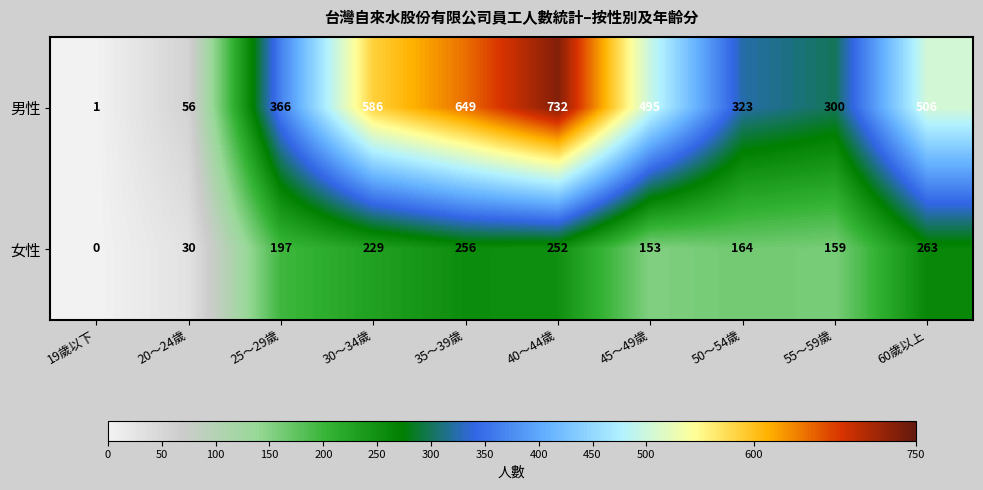

How many data points does each series have?

10